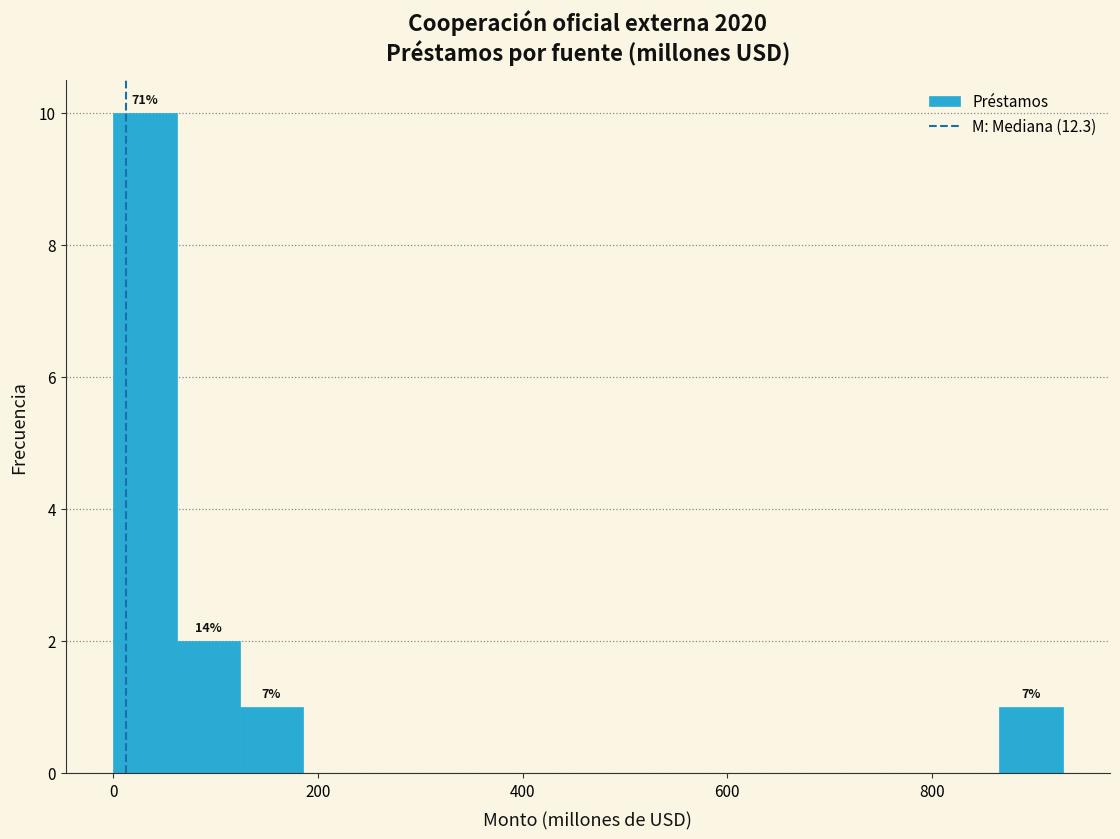

Around what value on the x-axis is the tallest bar? Give the approximate position of its centre, as read against the axis.

40